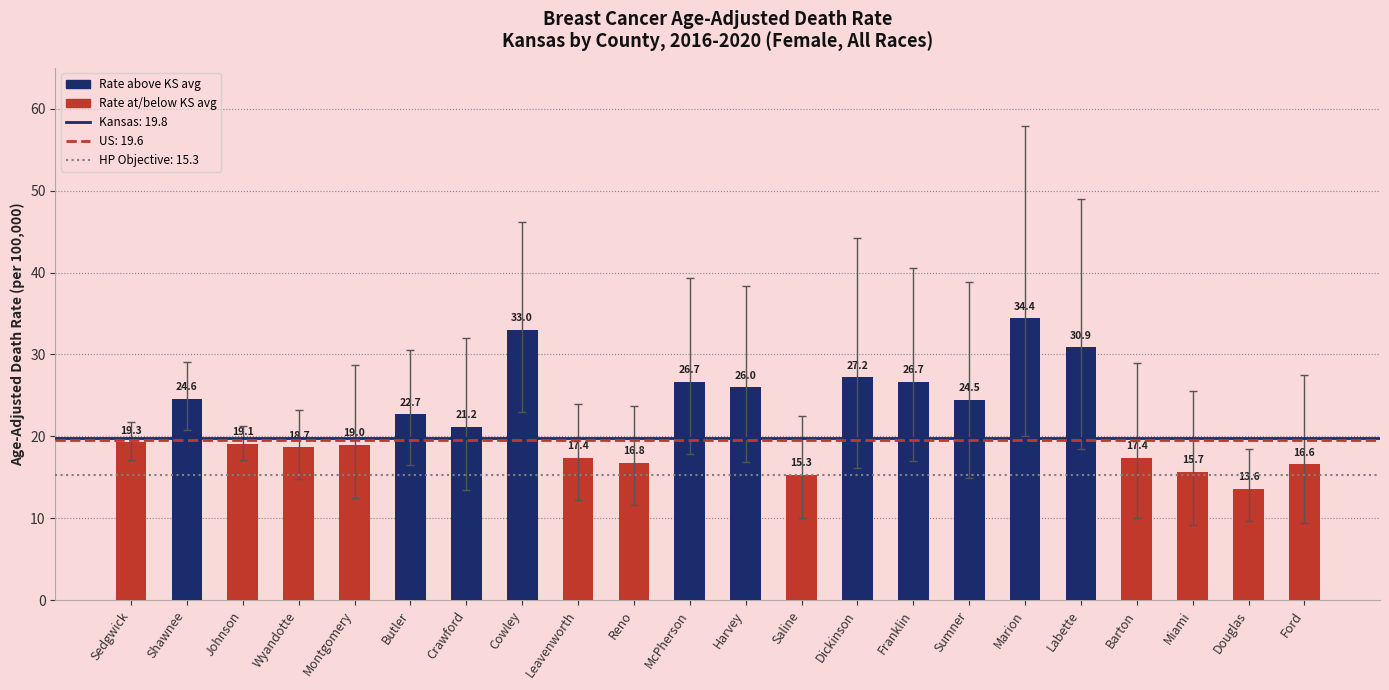

Count the number of data series in this chart.

1